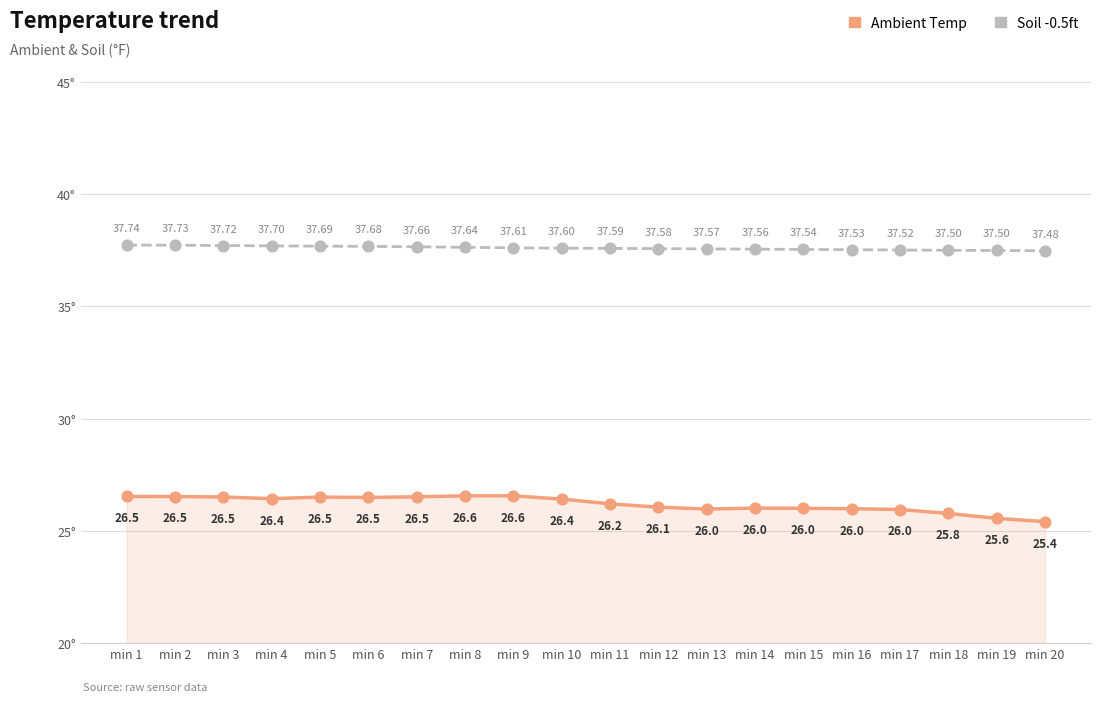

At which category is the sum across all series the highest?

min 1